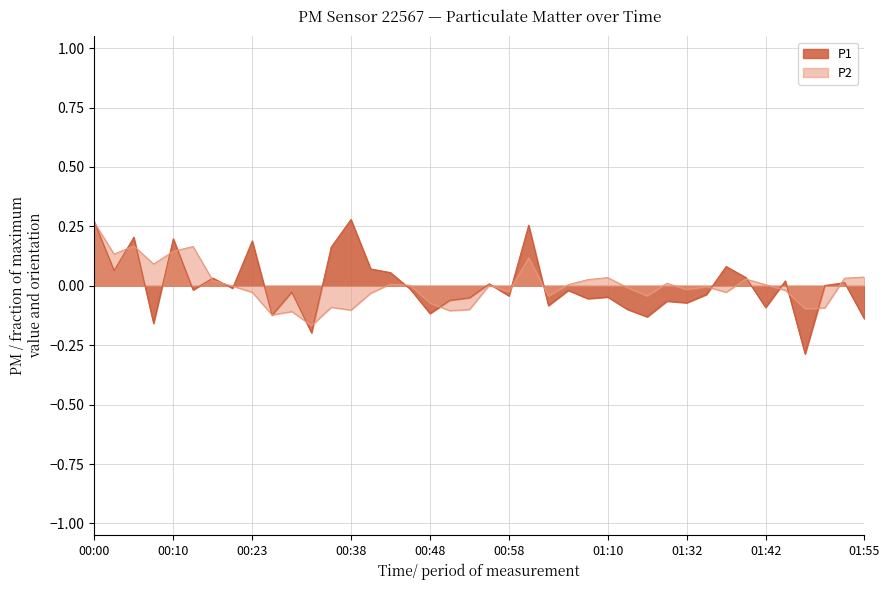

List the series in order of their overall mean, lowest first.

P1, P2